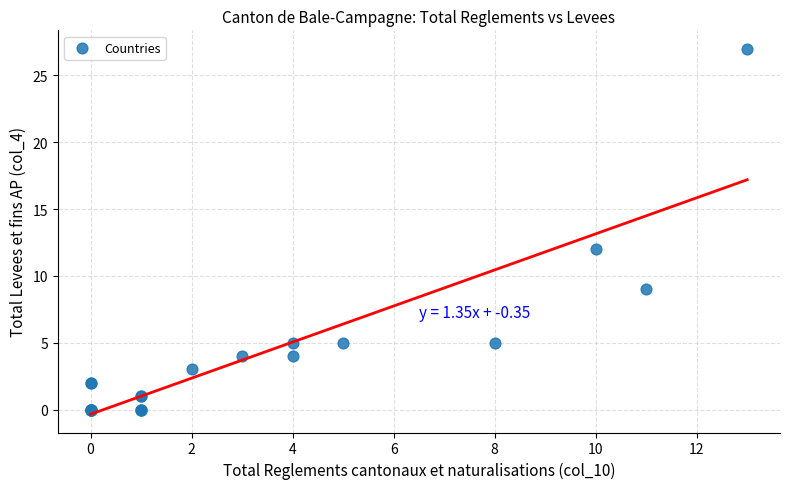

What Y value in the scatter plot is closest to 13?

12